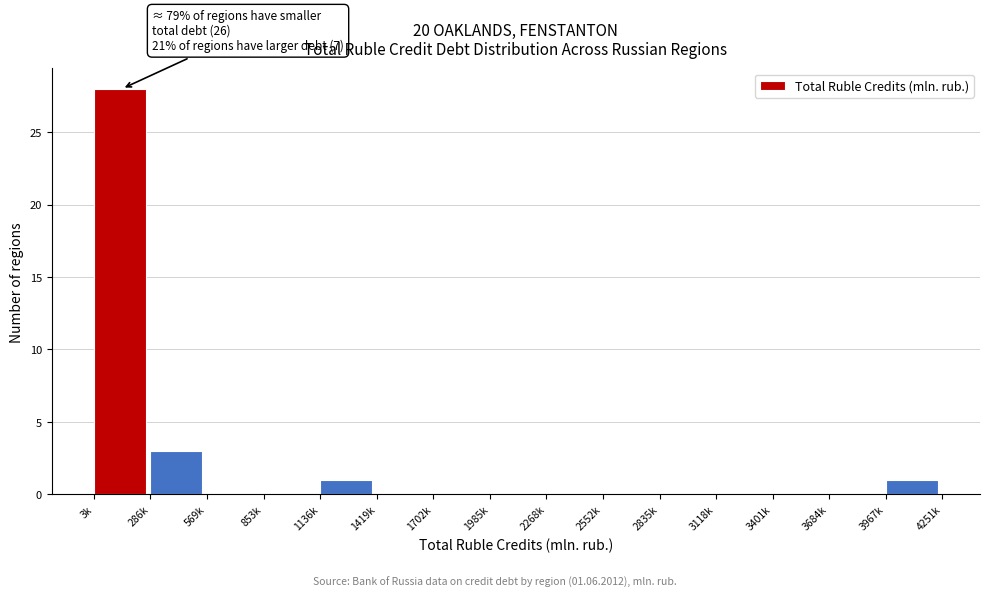

Reading left to right, what are all the values shown in this chart?

3k=28	286k=3	569k=0	853k=0	1136k=1	1419k=0	1702k=0	1985k=0	2268k=0	2552k=0	2835k=0	3118k=0	3401k=0	3684k=0	3967k=1